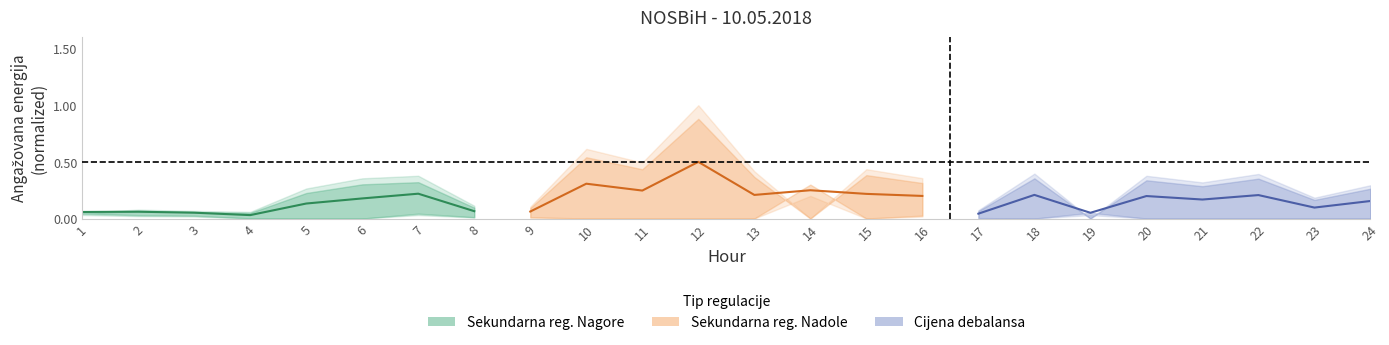

Which series has the widest spread of values?

Sekundarna regulacija Nadole